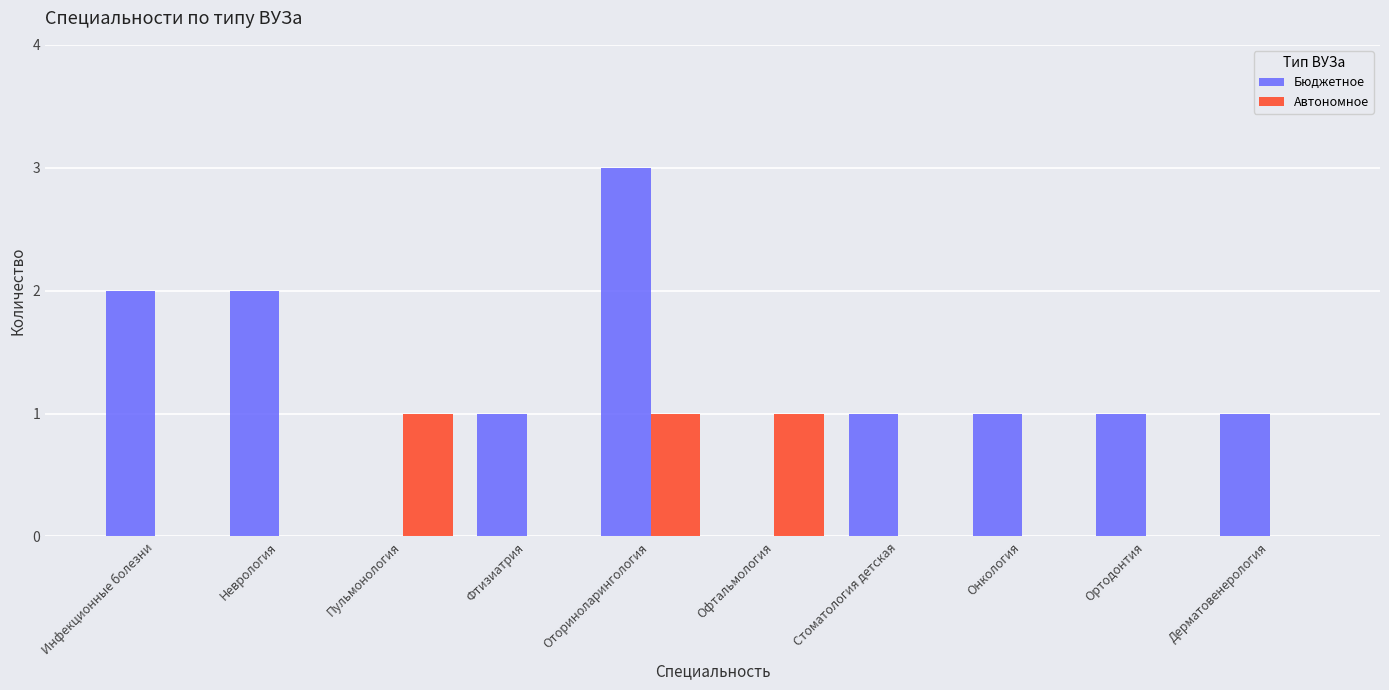

What is the sum of all Автономное values?

3